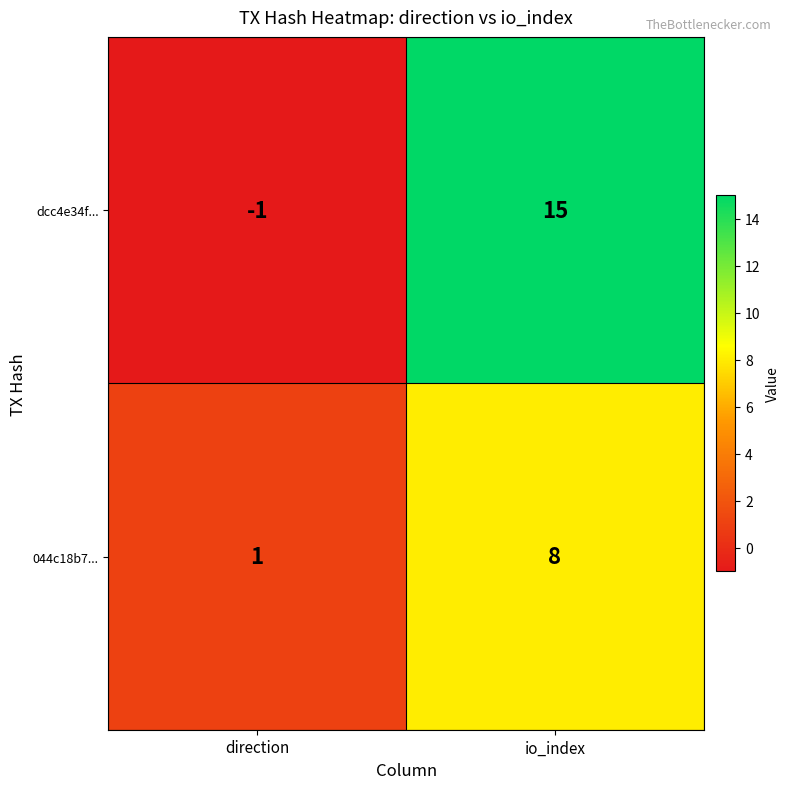

At which category is the sum across all series the highest?

io_index